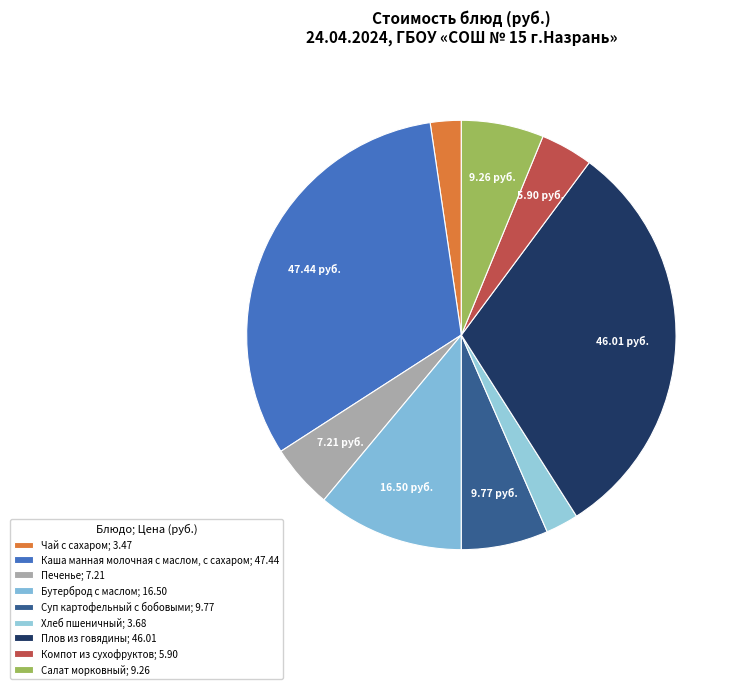

How many segments does this pie chart have?

9